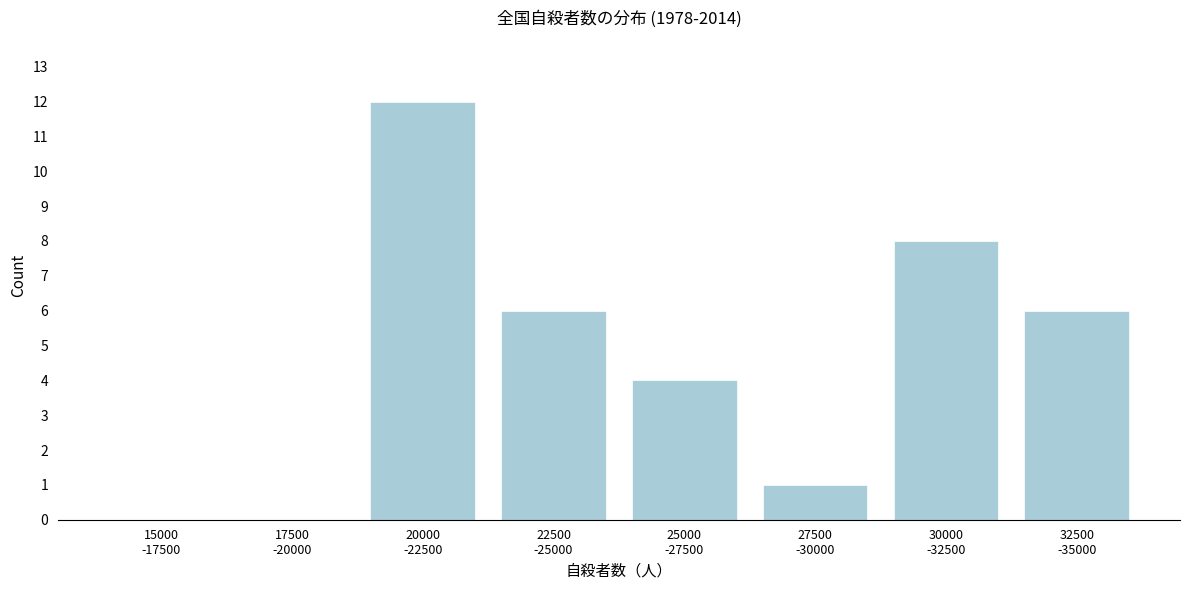

What is the sum of all values?

37